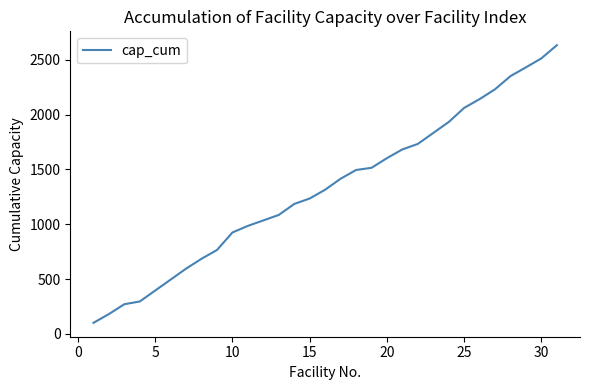

What is the smallest value displayed?

100